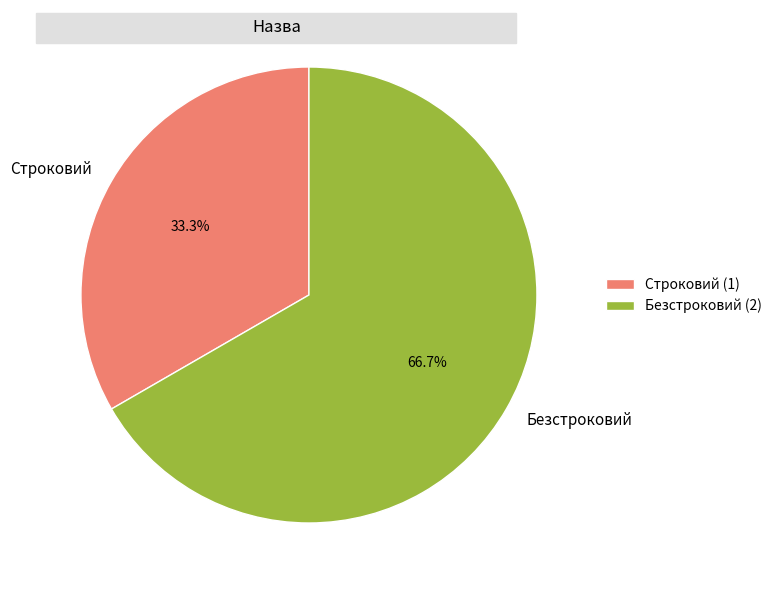

Combined, what portion of the pie is Строковий and Безстроковий?

100.0%